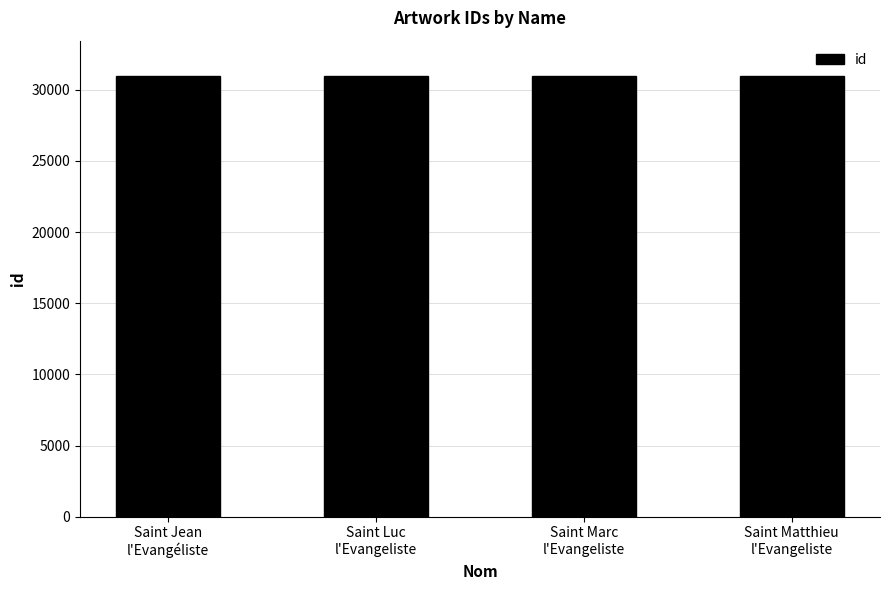

What is the maximum value shown in the chart?

30968